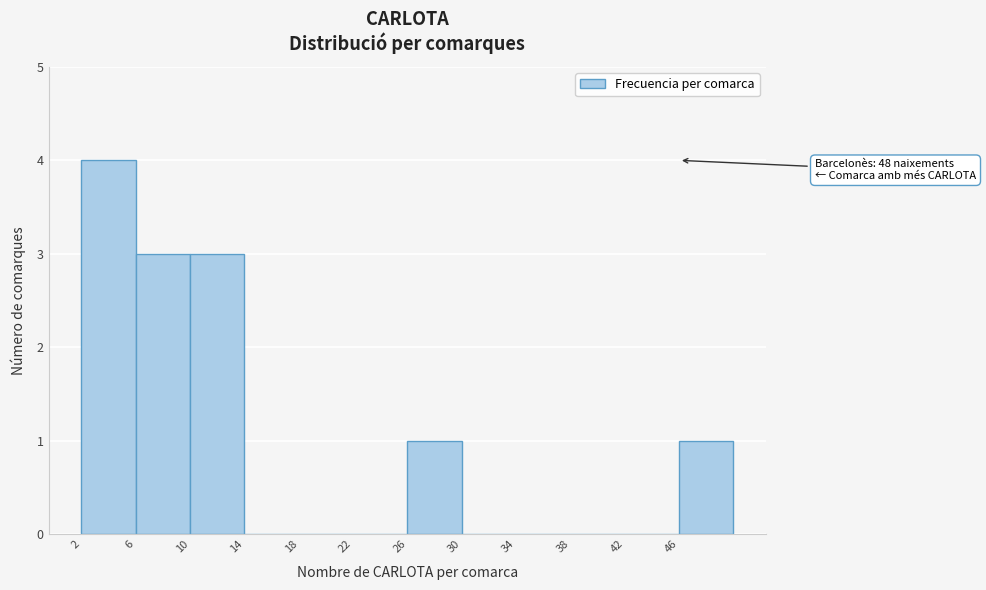

Over which range of the x-axis is the bar tallest?

2 to 6